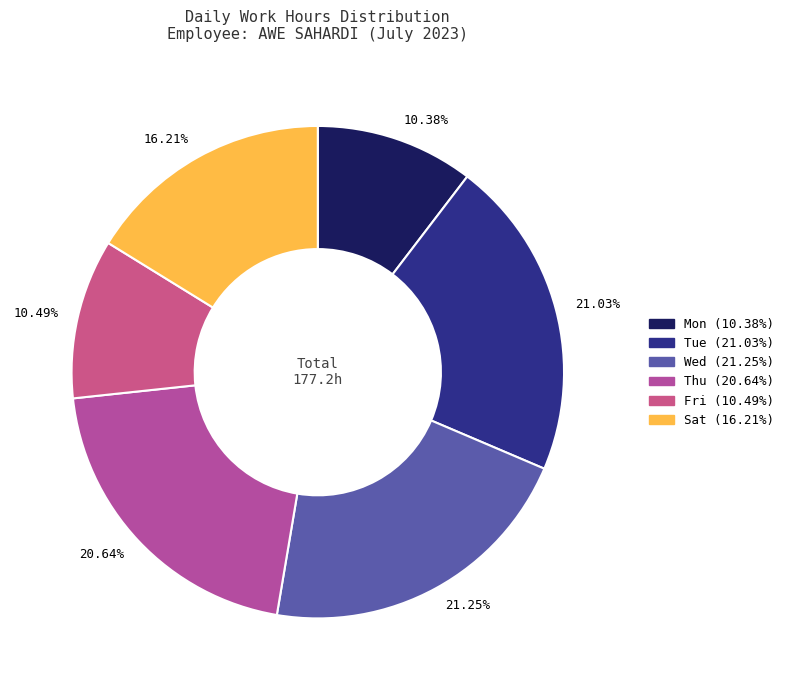

Is 21.03% the majority of the pie?

No